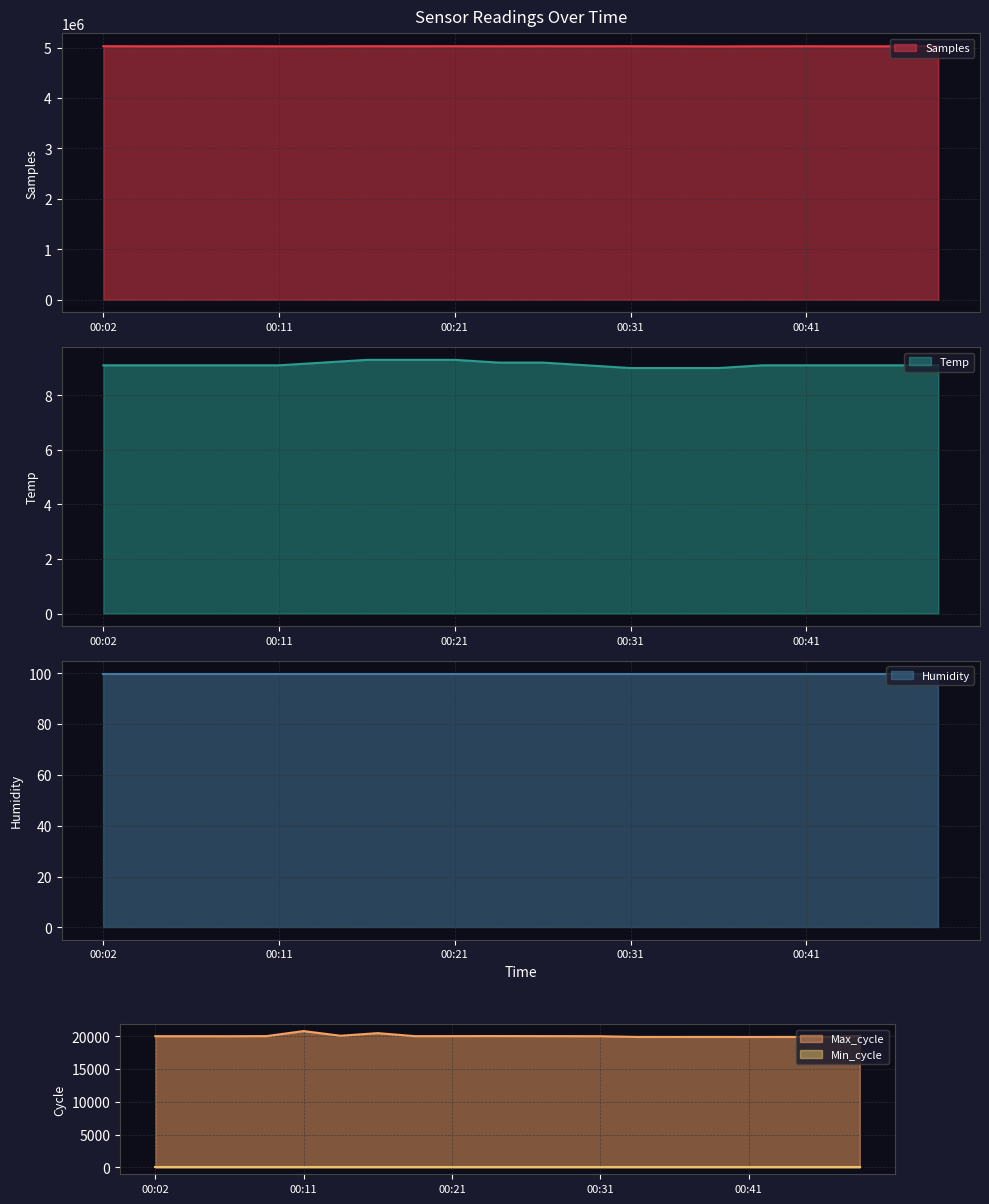

Which category has the highest value in the Max_cycle series?

00:11